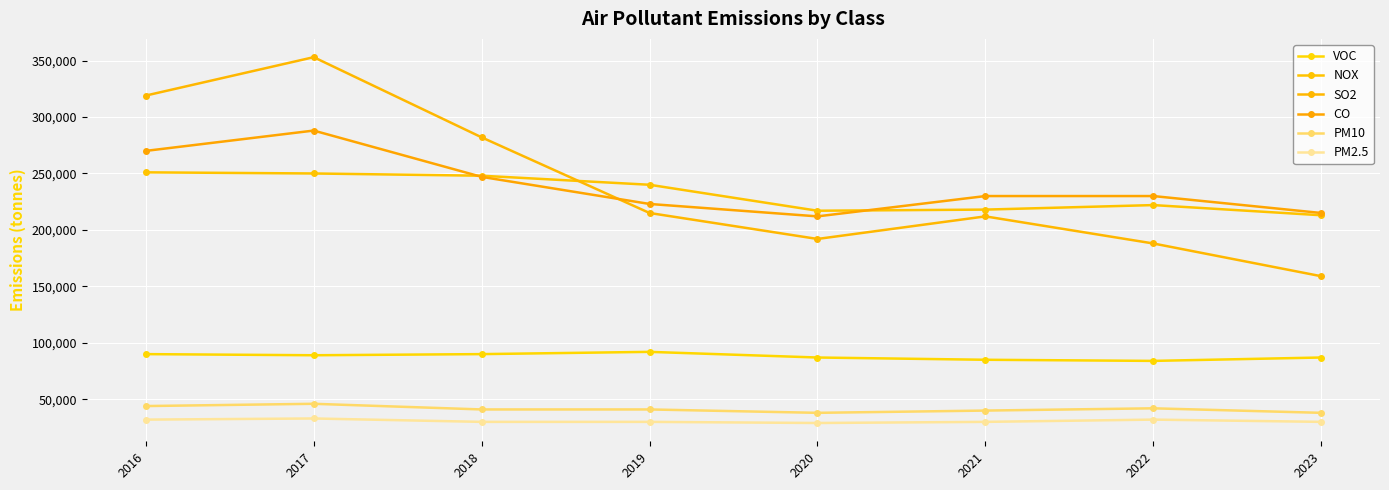

List the labels in order of NOX value, smallest first.

2023, 2020, 2021, 2022, 2019, 2018, 2017, 2016